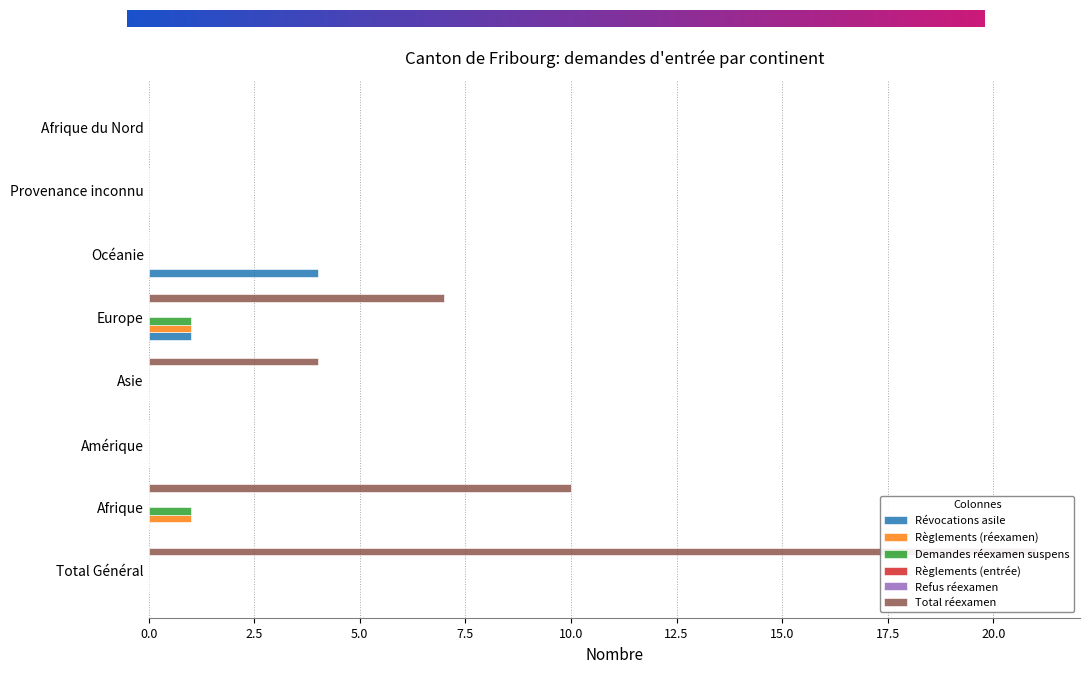

At which category is the sum across all series the highest?

Total Général